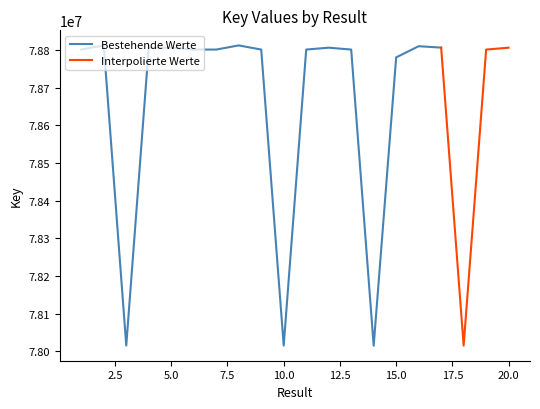

What is the sum of all values?

1572911155